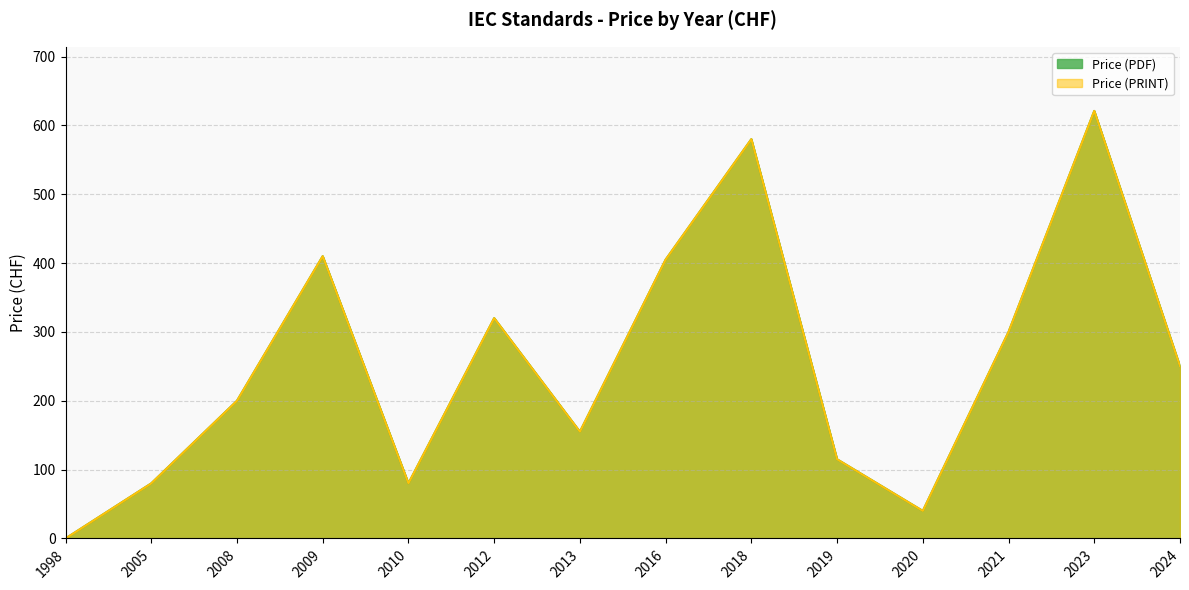

At which category is the sum across all series the highest?

2023